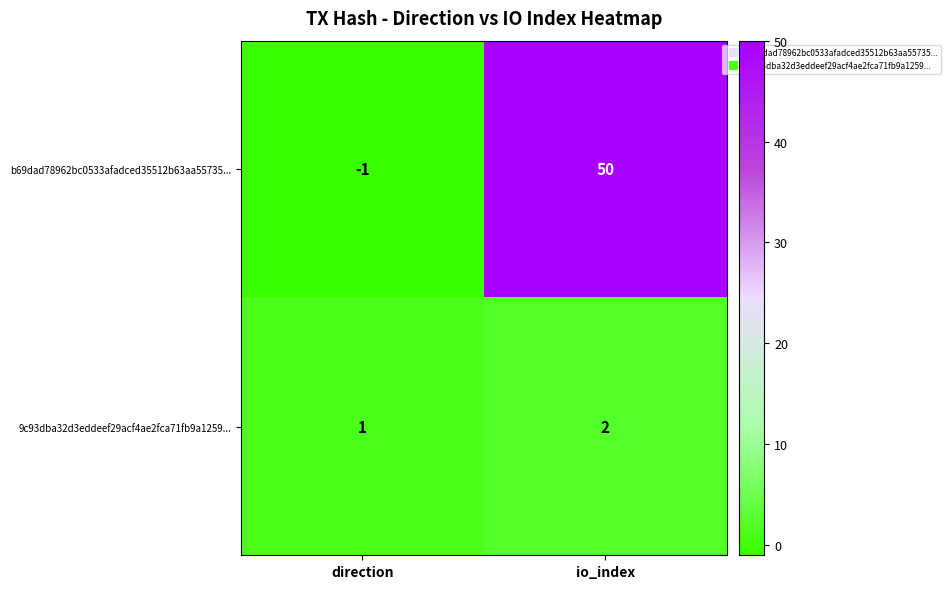

At which category is the sum across all series the highest?

io_index